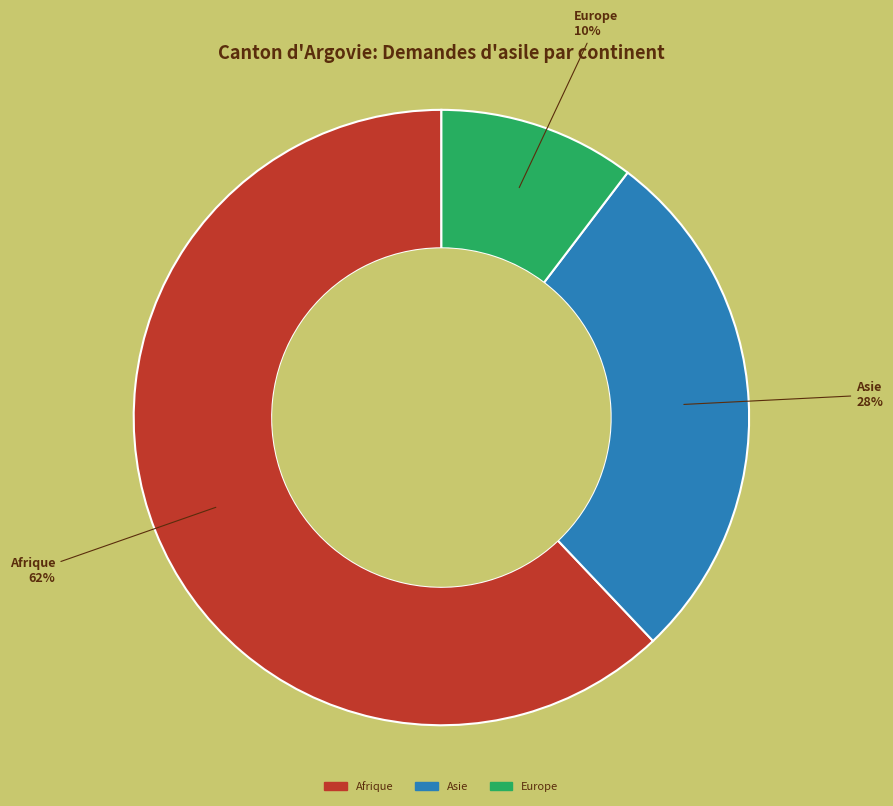

To the nearest percent, what is the average slice percentage?

33%